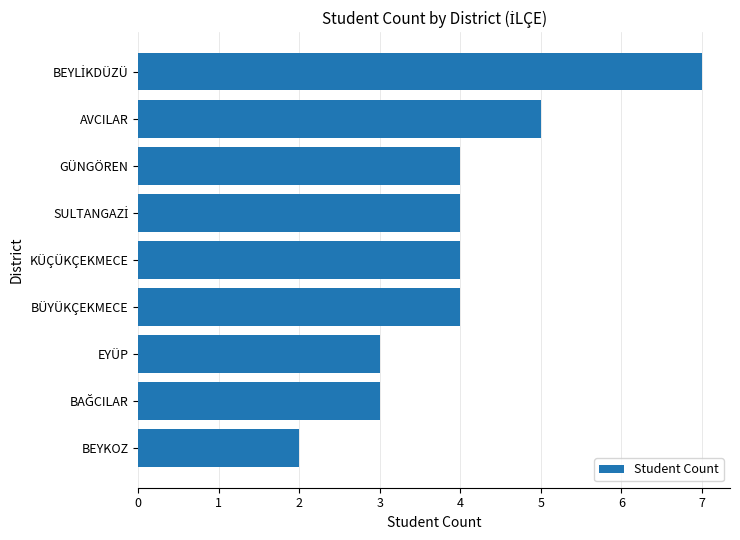

What is the smallest value displayed?

2